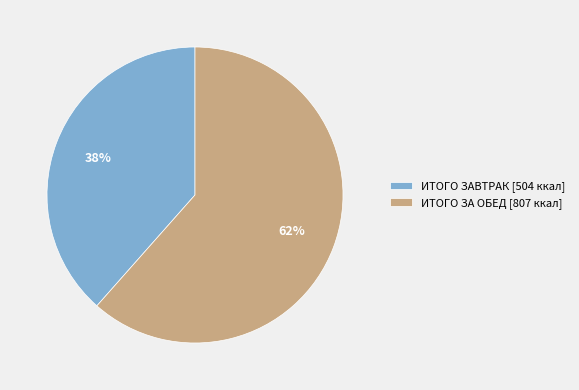

Rank the categories by value from lowest to highest.

ИТОГО ЗАВТРАК, ИТОГО ЗА ОБЕД